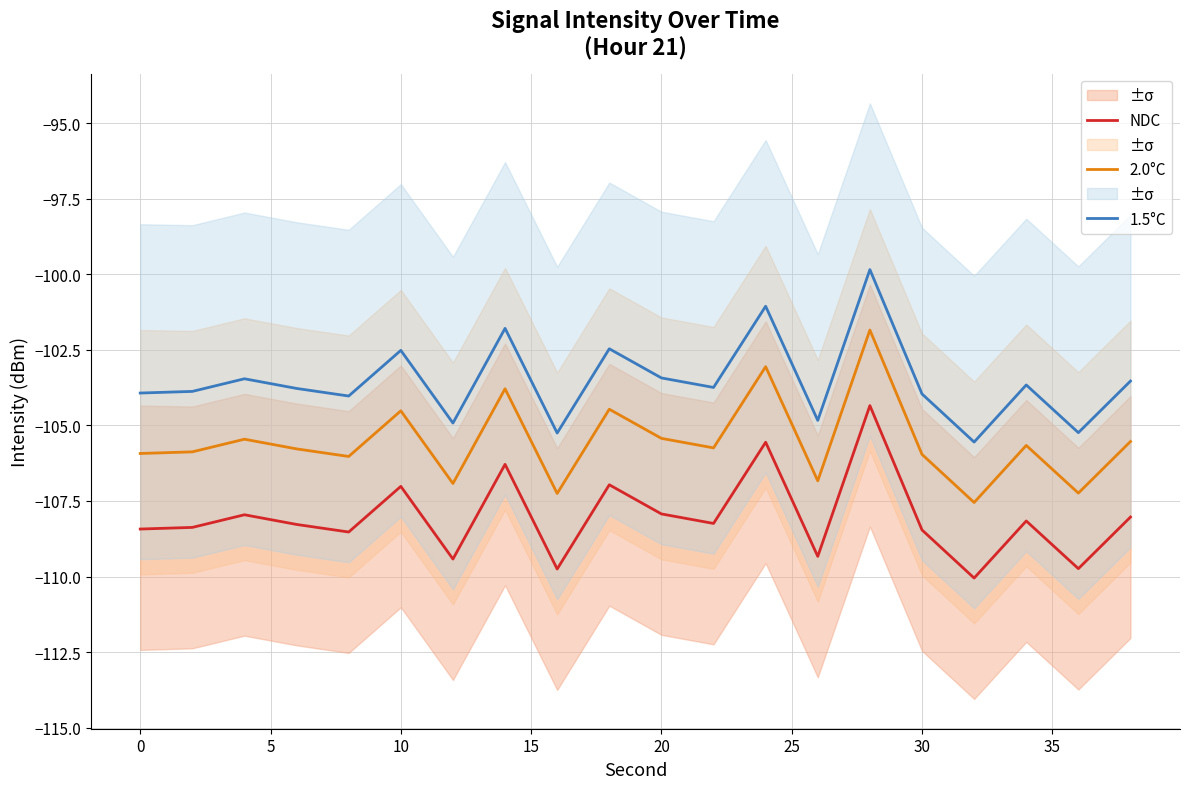

At which label does 2.0°C first exceed -105?

10